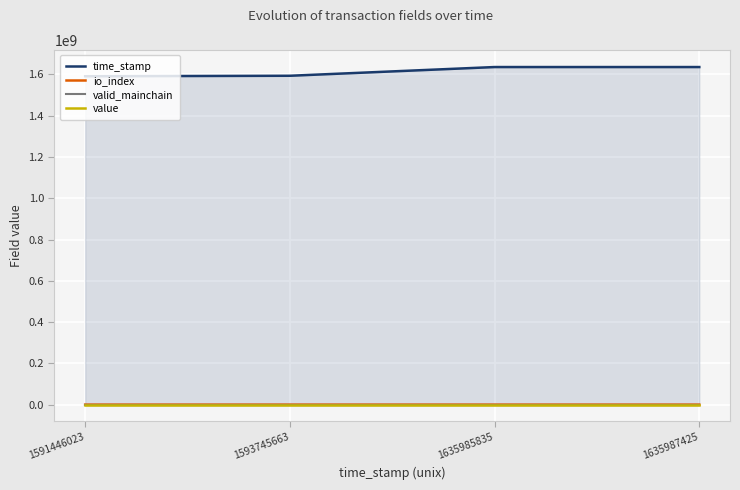

Reading right to left, extract all data points from this chart.

time_stamp: 1635987425=1635987425.0	1635985835=1635985835.0	1593745663=1593745663.0	1591446023=1591446023.0
io_index: 1635987425=122.0	1635985835=1730.0	1593745663=1.0	1591446023=1.0
valid_mainchain: 1635987425=1.0	1635985835=1.0	1593745663=1.0	1591446023=1.0
value: 1635987425=0.0	1635985835=0.0	1593745663=0.0	1591446023=0.0